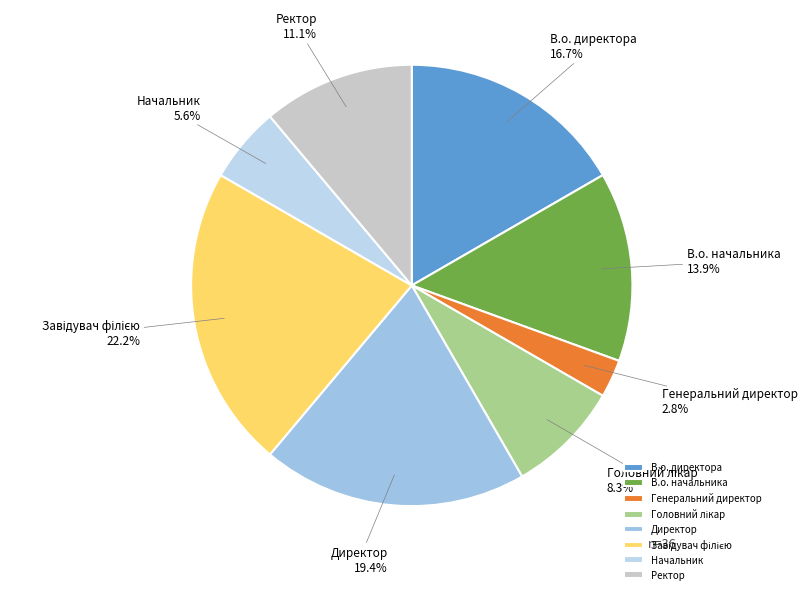

What is the smallest slice in the pie chart?

Генеральний директор